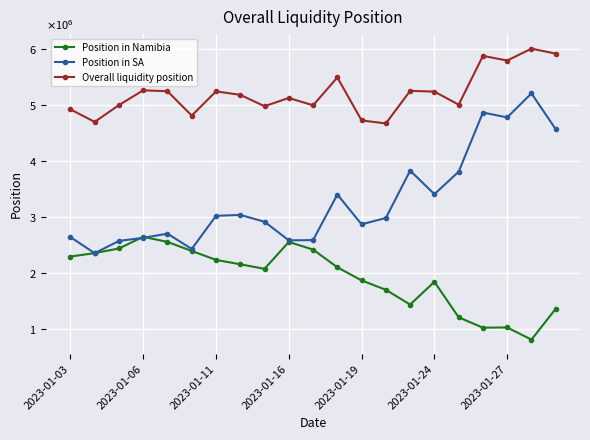

True or false: Position in SA has more than 2 points higher than both neighbors.

True